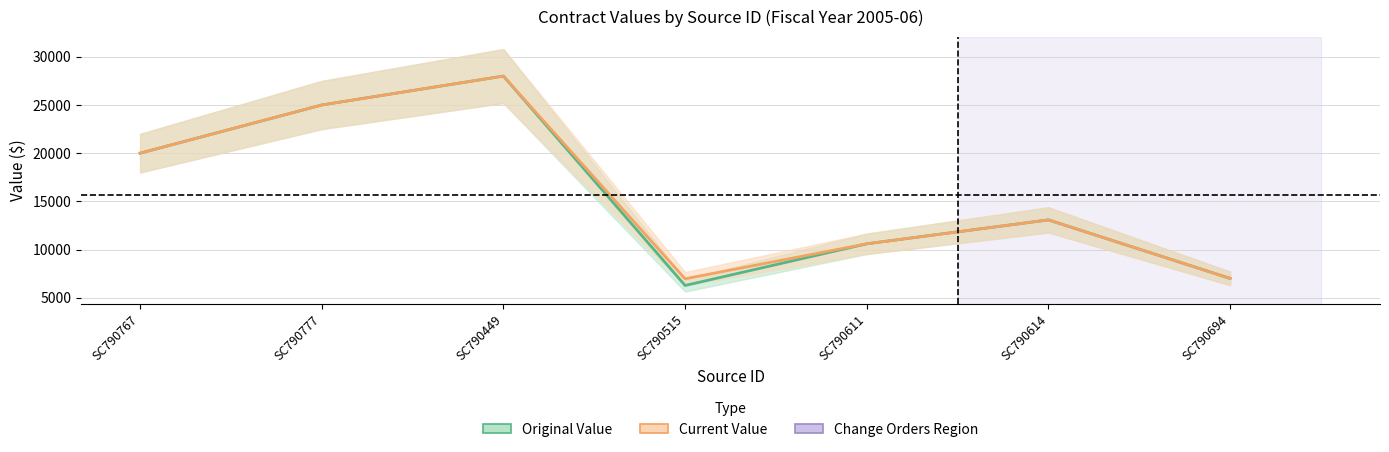

How many lines are shown in the chart?

2